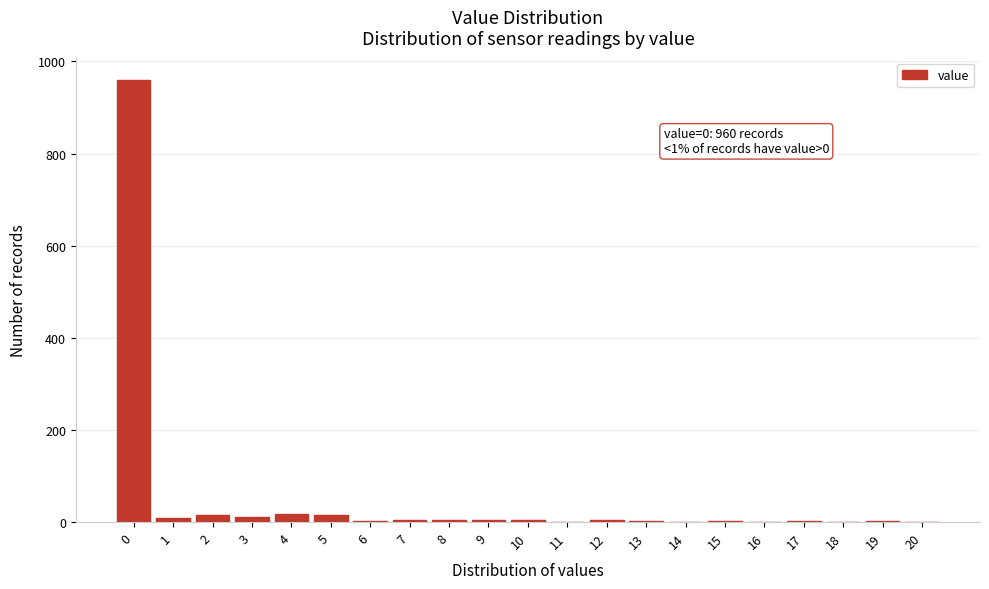

Over which range of the x-axis is the bar tallest?

-0.5 to 0.5